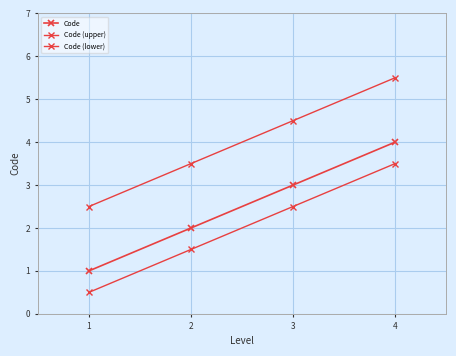

Reading left to right, transcribe all the data shown in this chart.

Code: 1.0	2.0	3.0	4.0
Code (upper): 2.5	3.5	4.5	5.5
Code (lower): 0.5	1.5	2.5	3.5